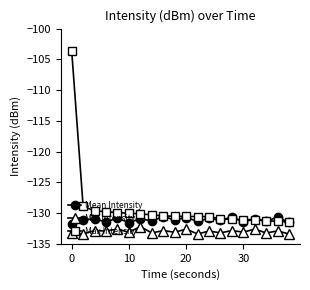

Rank the series by their maximum value, from highest to lowest.

Max Intensity, Mean Intensity, Min Intensity